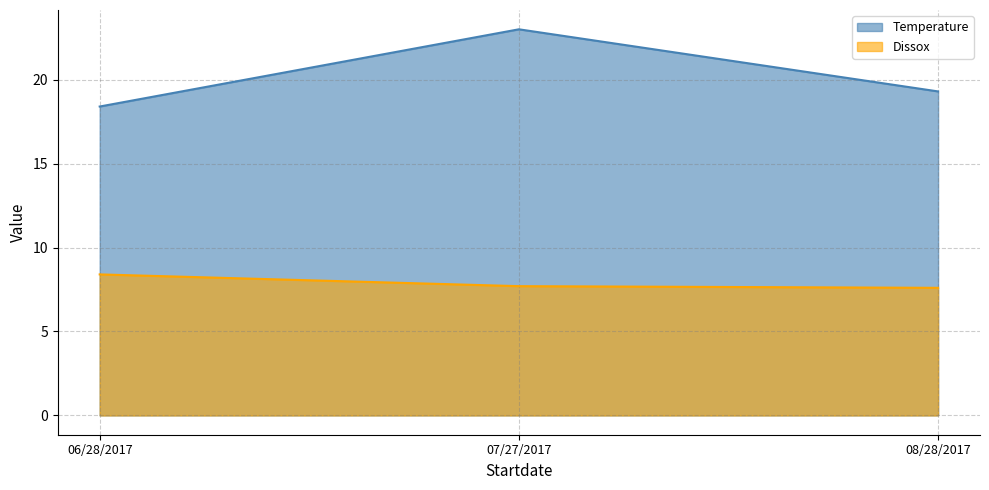

What is the difference between the highest and lowest values at 08/28/2017?

11.7